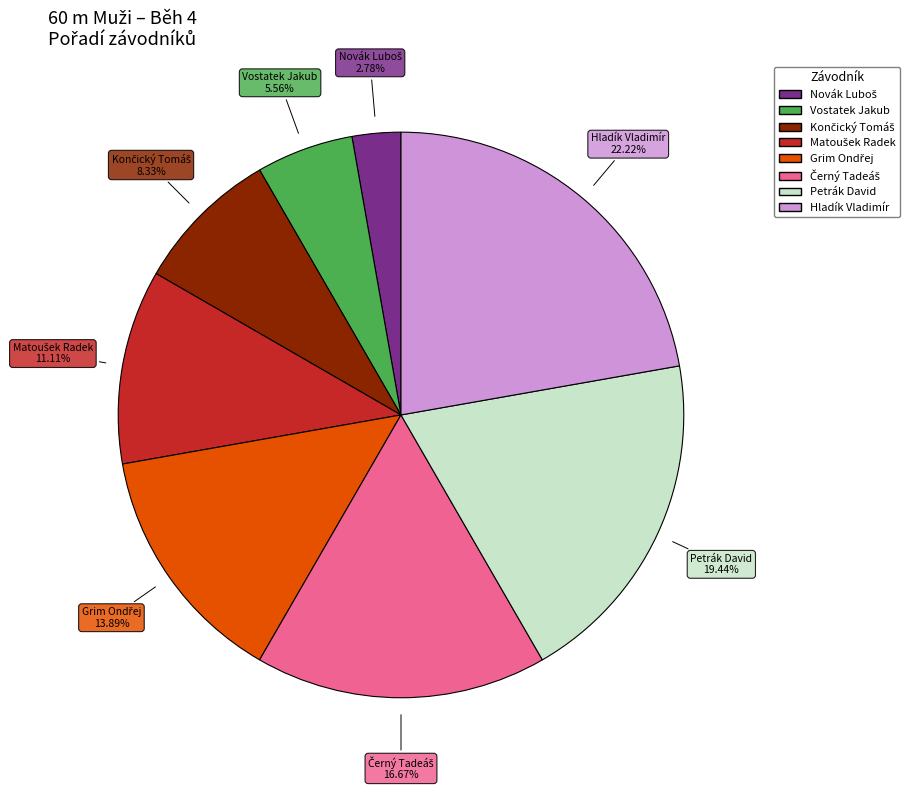

Does any single category account for the majority?

No